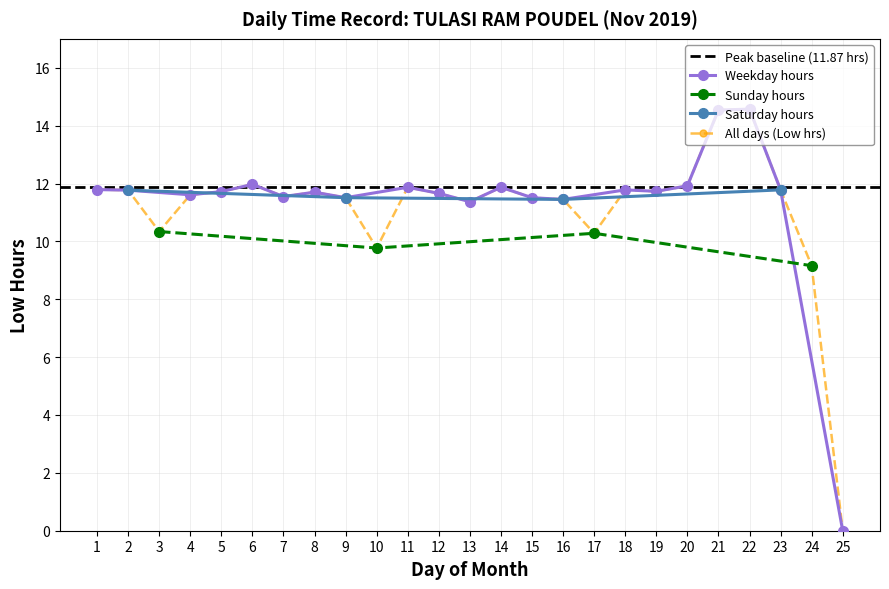

What is the sum of the values at 5 and 1?

23.5